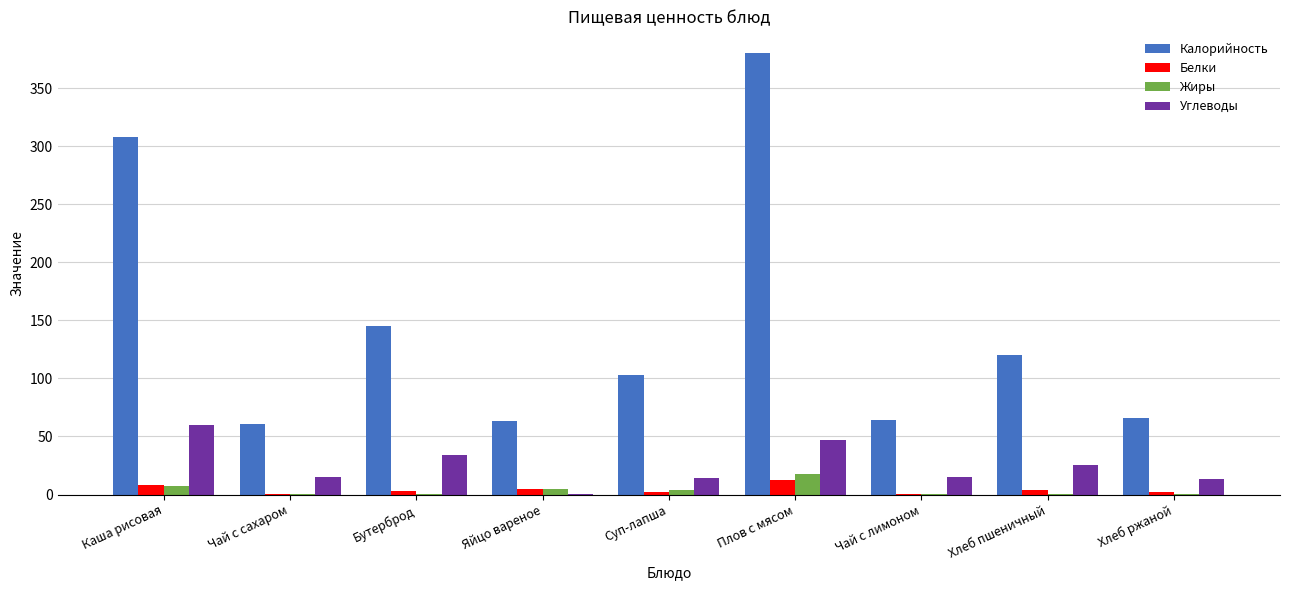

Is it true that Углеводы equals 84.2 at Каша рисовая?

False